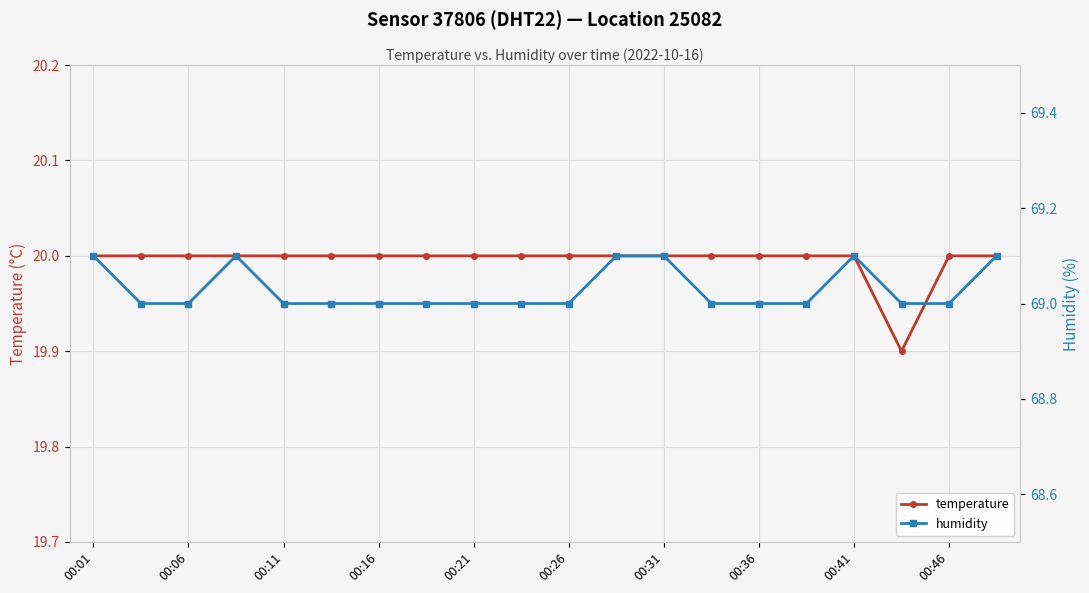

What are all the series names shown in the legend?

temperature, humidity